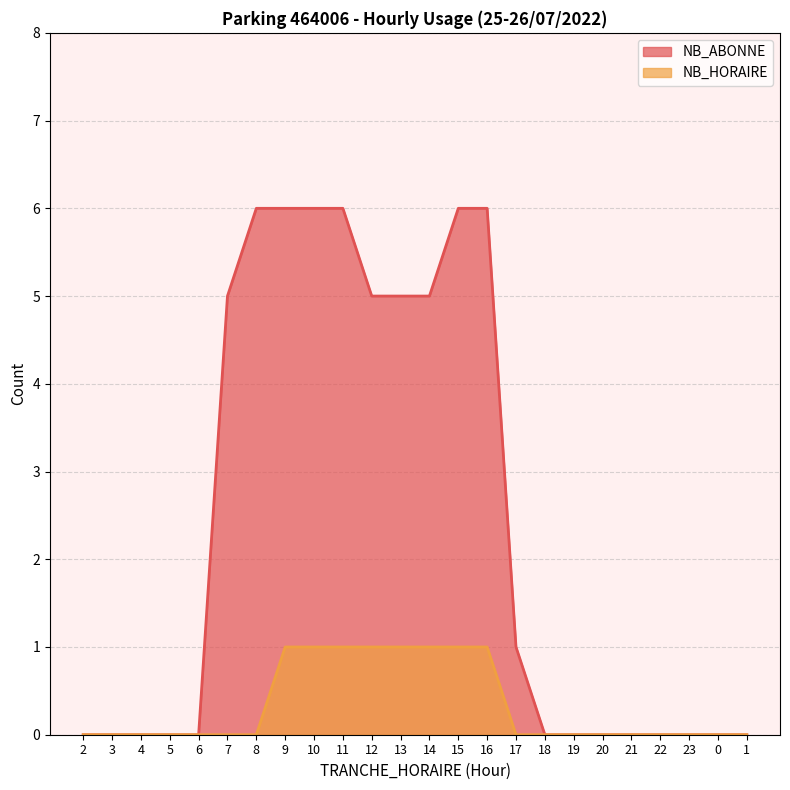

True or false: NB_ABONNE and NB_HORAIRE cross at least once.

False